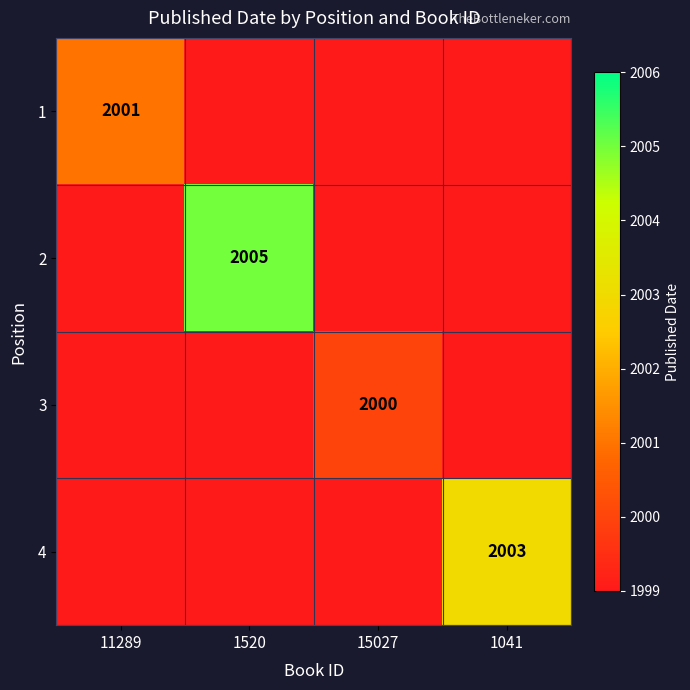

The value of 2 at 1520 is 2005. True or false?

True